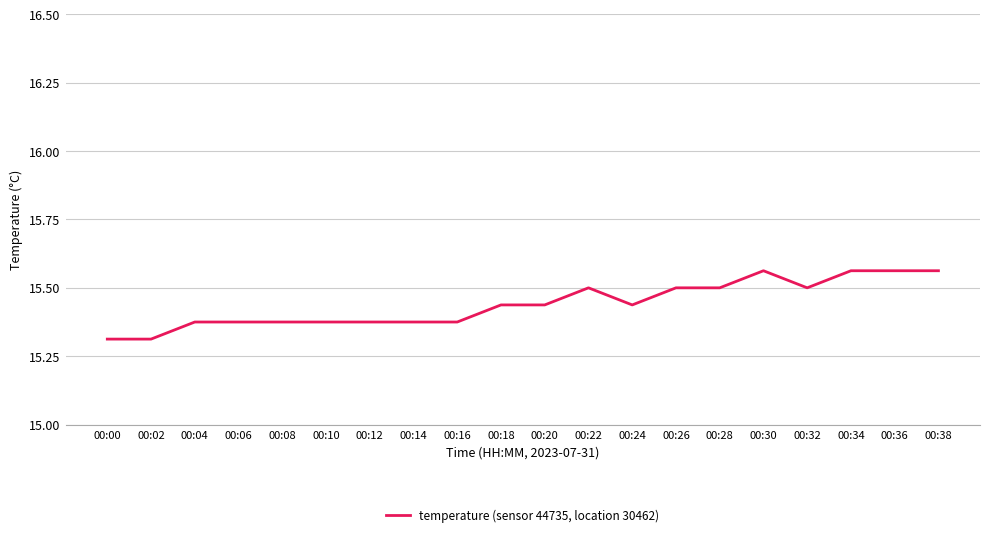

What is the ratio of the value at 00:20 to the value at 00:12?

1.0